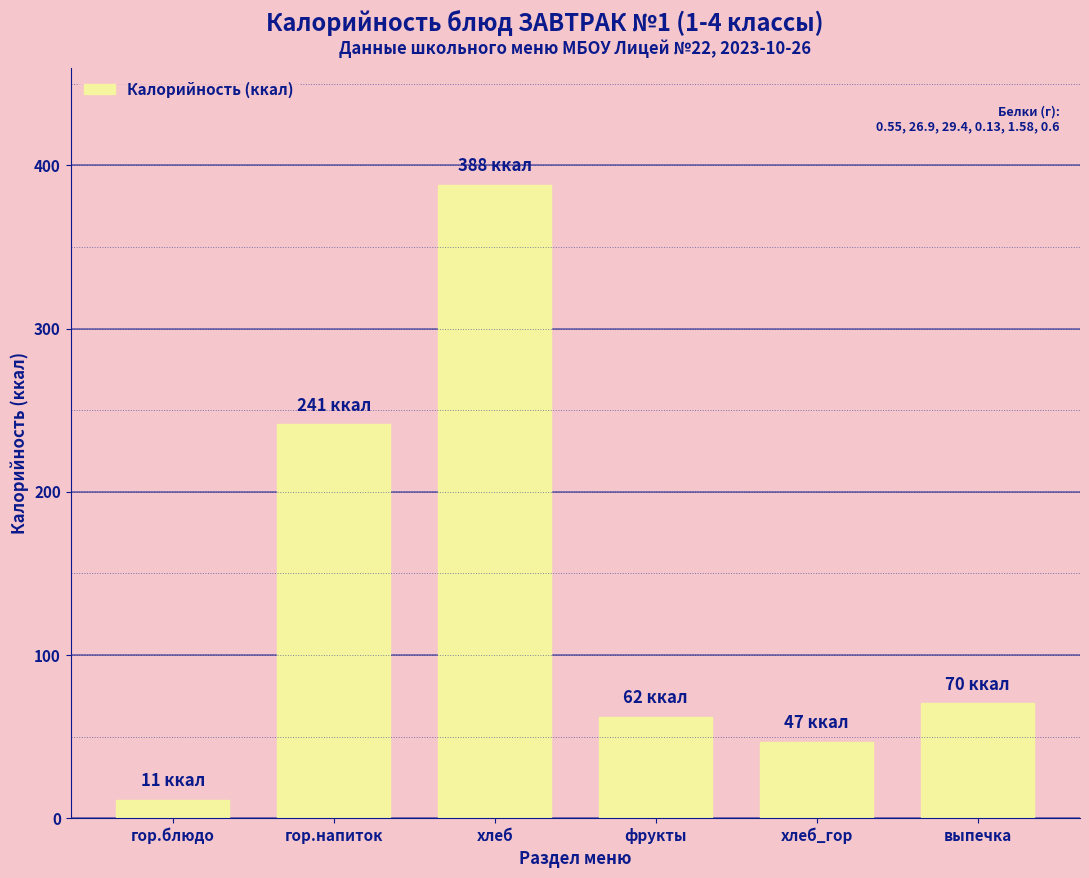

Where is the data nearest to the value 199?

гор.напиток